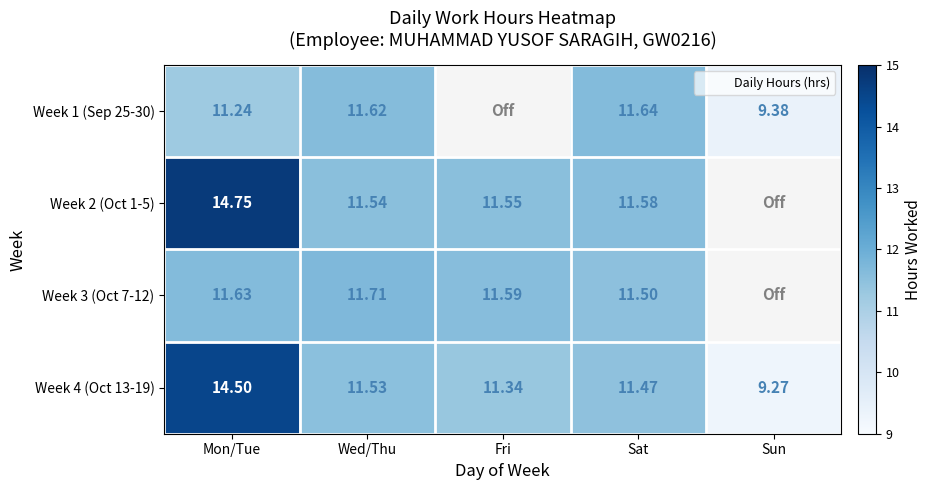

Is it true that Week 3 (Oct 7-12) equals 11.6 at Fri?

True